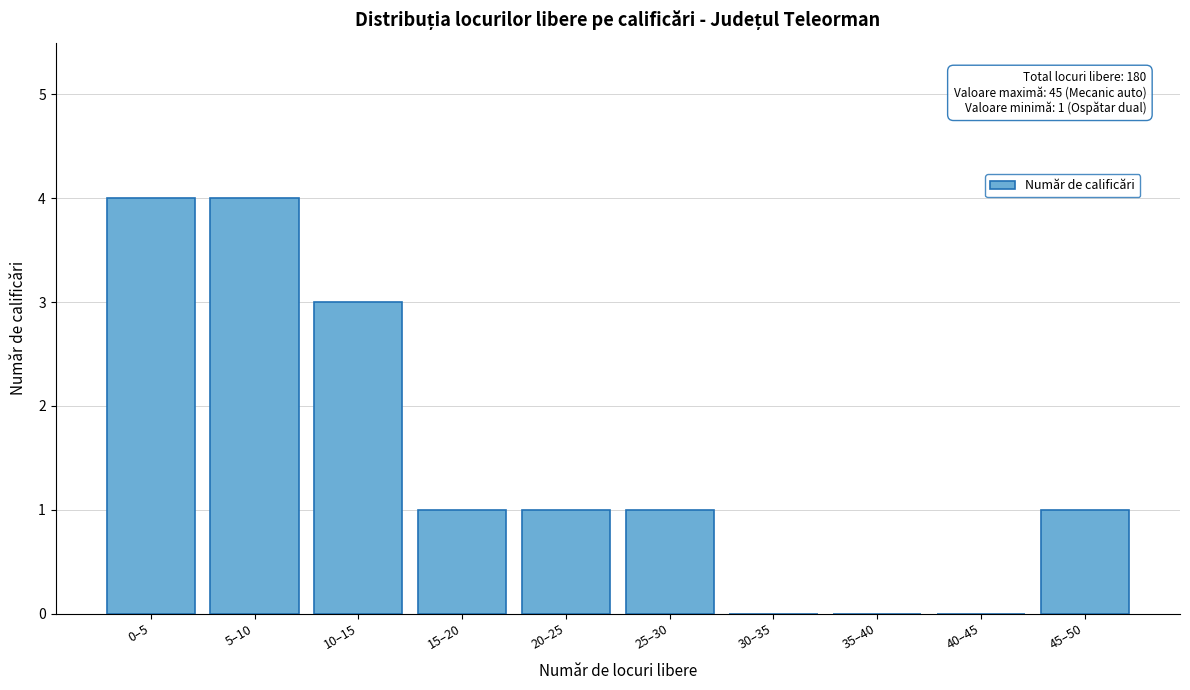

Reading right to left, transcribe all the data shown in this chart.

45–50=1	40–45=0	35–40=0	30–35=0	25–30=1	20–25=1	15–20=1	10–15=3	5–10=4	0–5=4